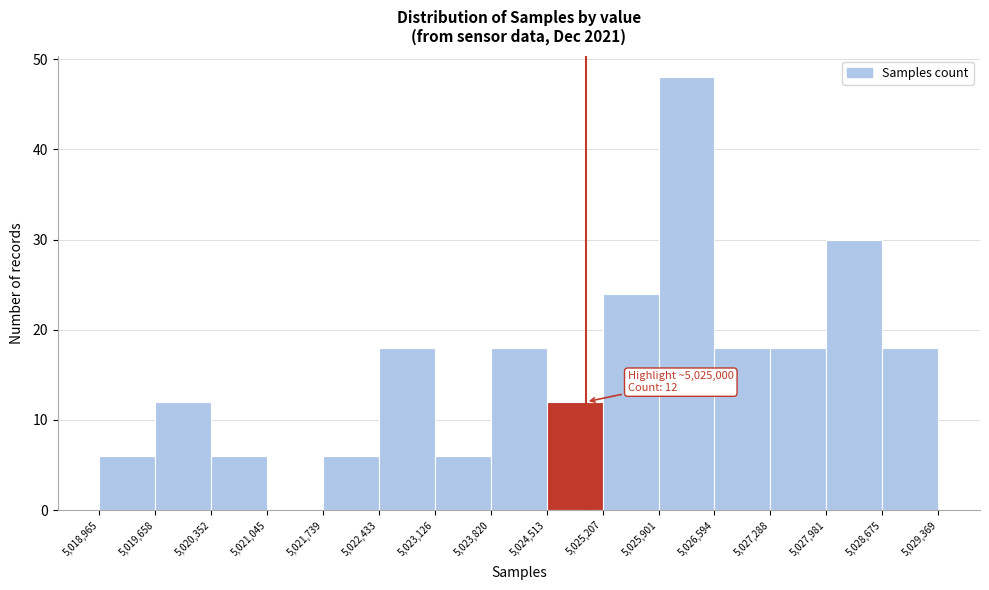

Over which range of the x-axis is the bar tallest?

5,025,901 to 5,026,594